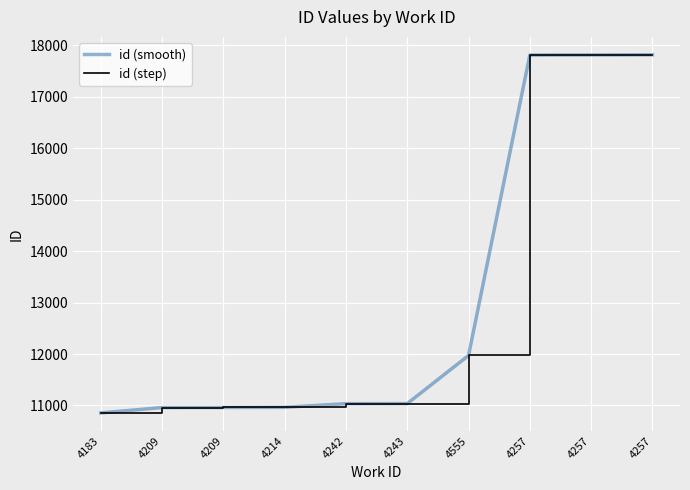

Is this an area chart (filled region under the line)?

No